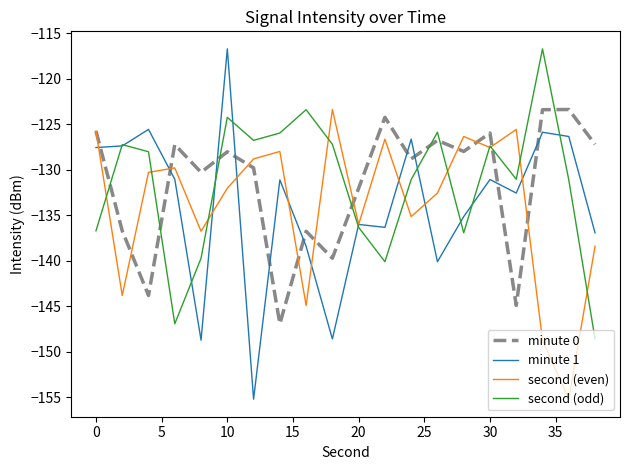

What is the lowest value of the minute 1 series?

-155.2